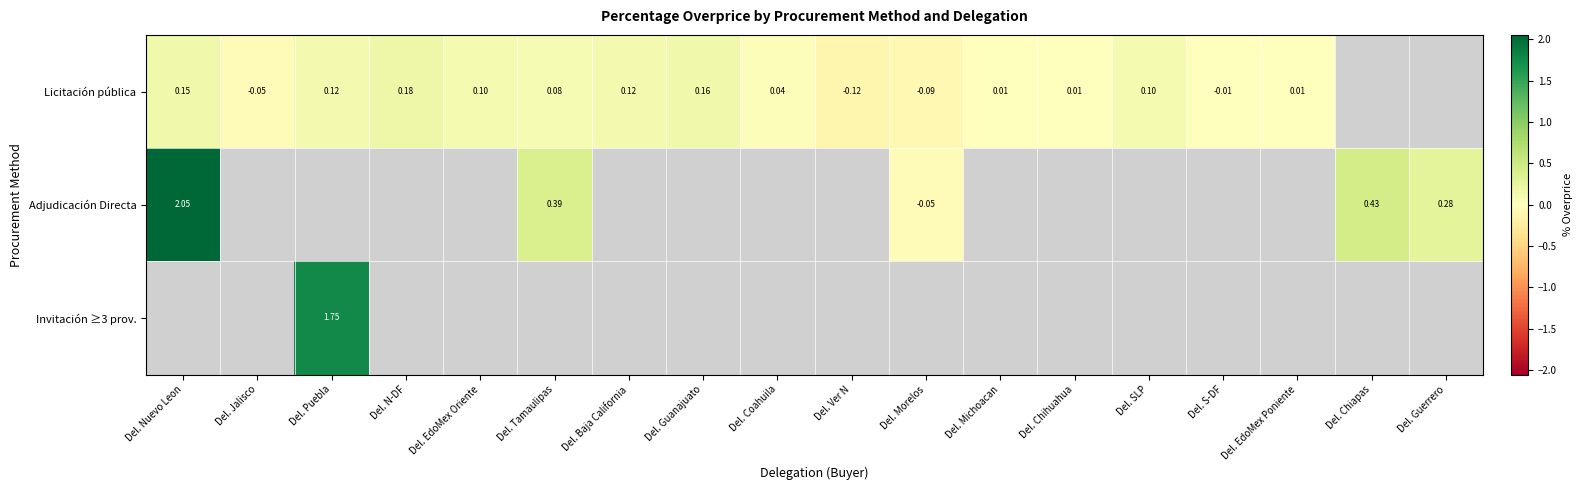

Which label corresponds to the largest value in the chart?

Del. Nuevo Leon